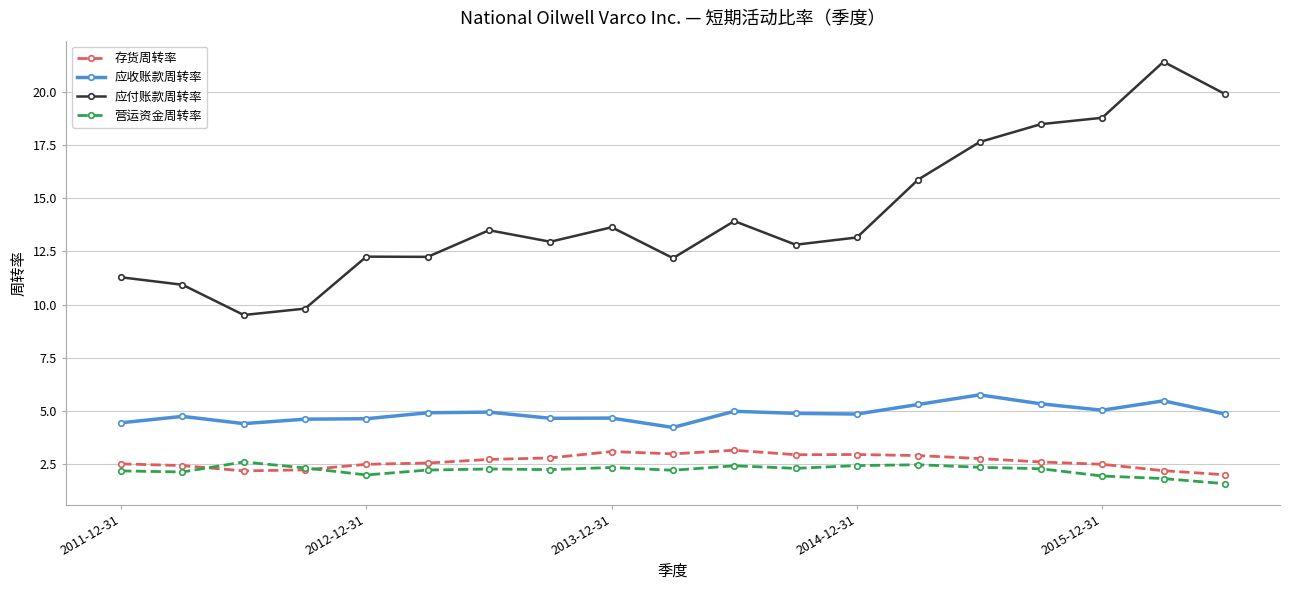

How many data points does each series have?

19